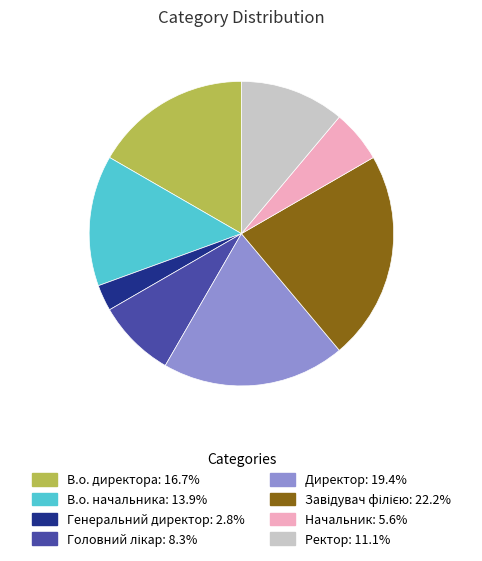

Is it true that Начальник is 6% of the pie?

True